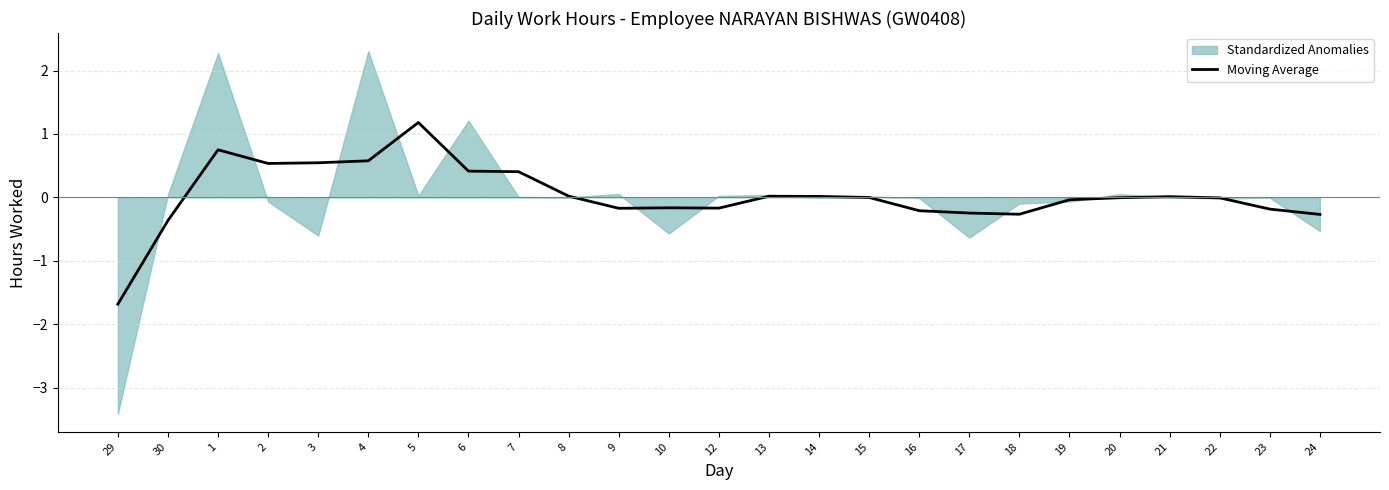

Which category has the lowest value across all series?

29